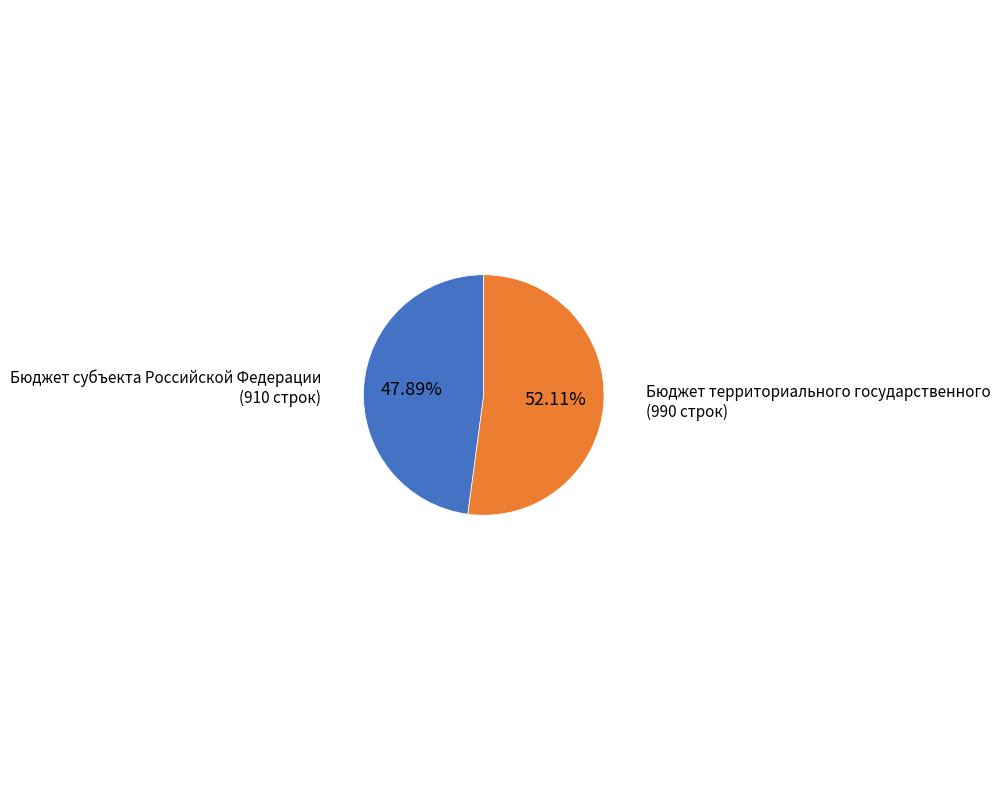

Is there any slice that represents more than half of the pie?

Yes